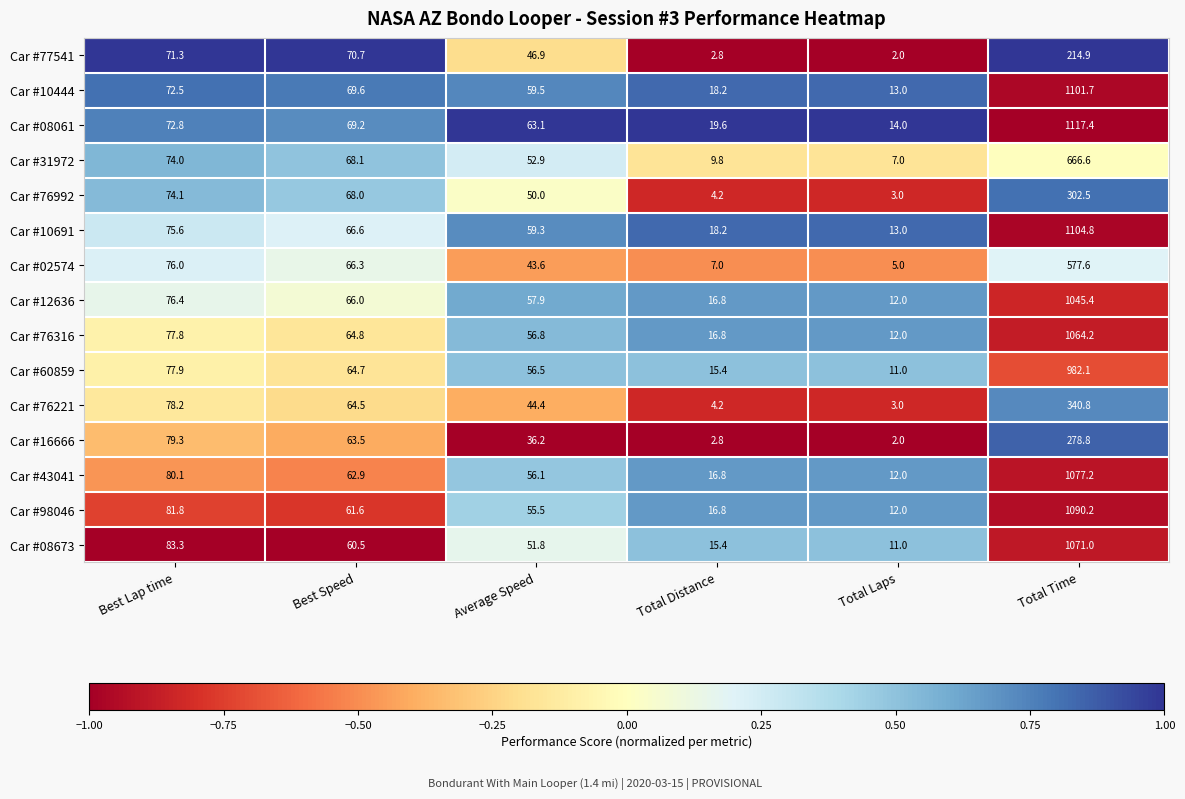

What is the difference between the maximum and minimum values in the Car #10691 series?

1091.8